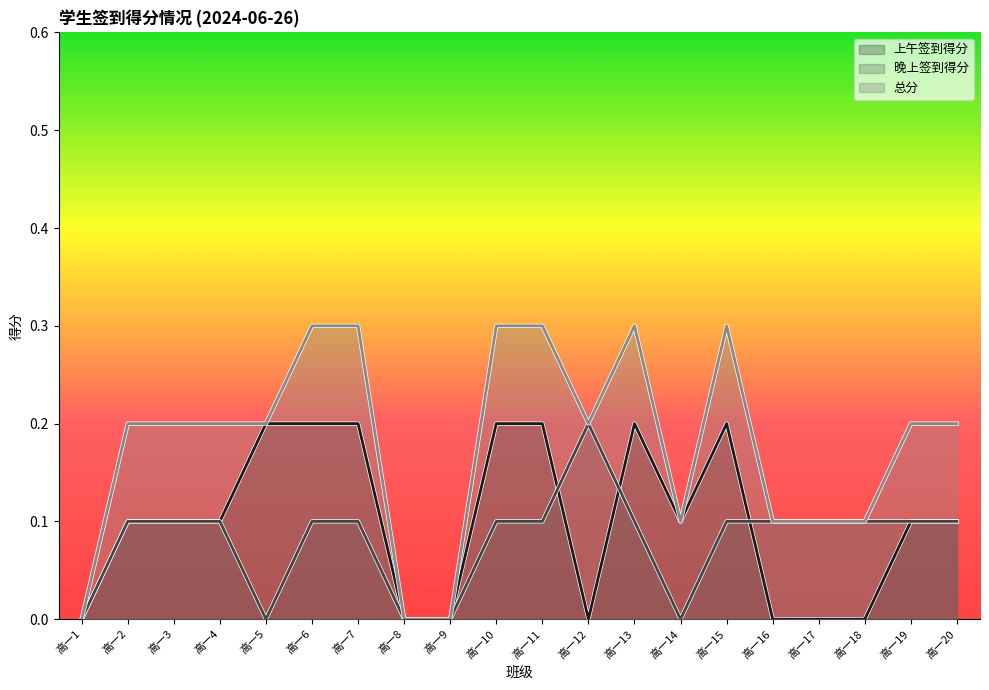

What is the maximum value for 总分?

0.3